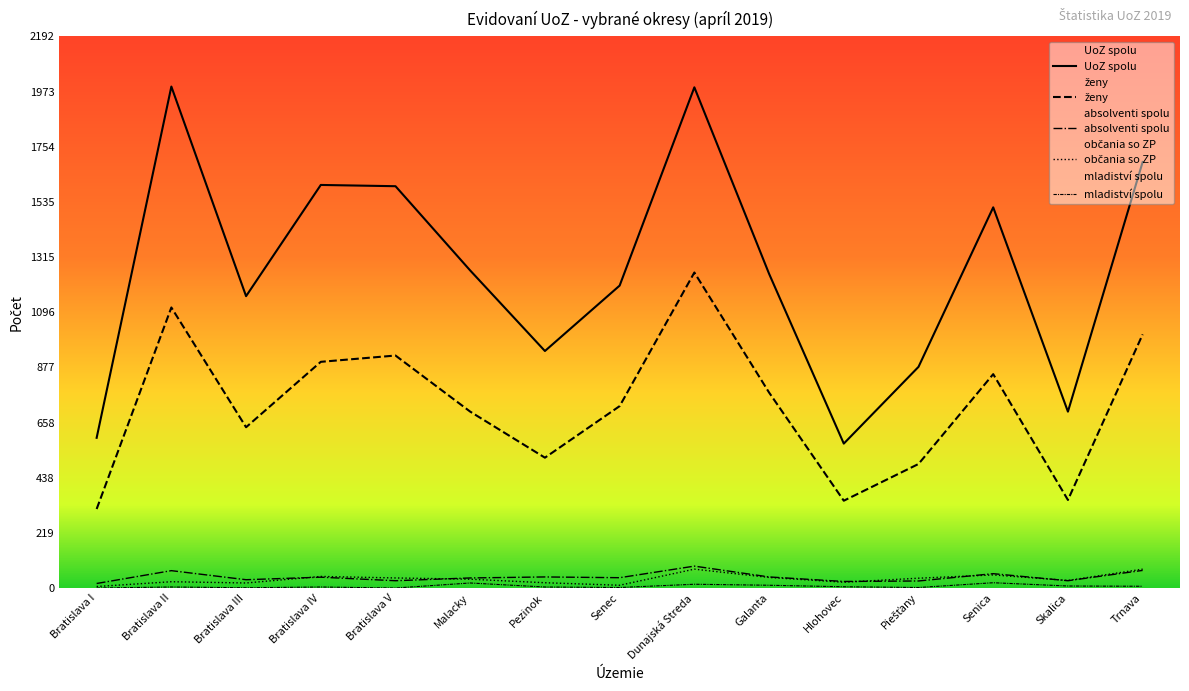

List the series in order of their peak value, lowest first.

mladiství spolu, občania so ZP, absolventi spolu, ženy, UoZ spolu